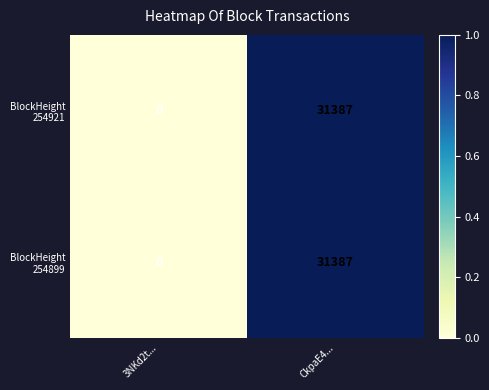

What is the total value across all series at CkpaE4...?

62774